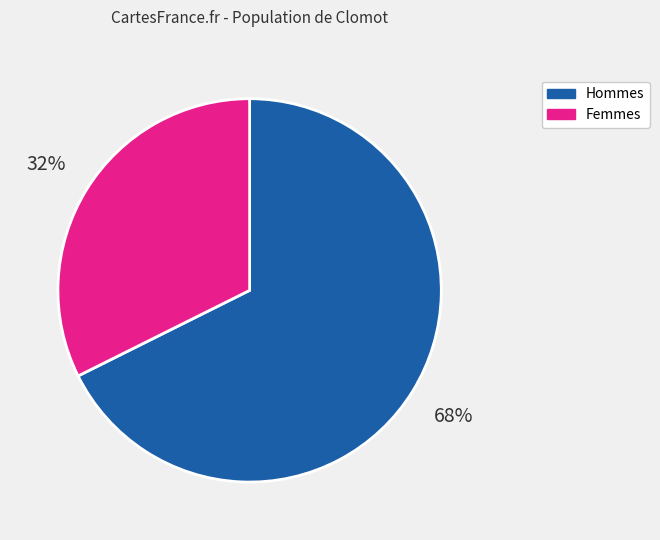

Count the number of slices in the pie.

2